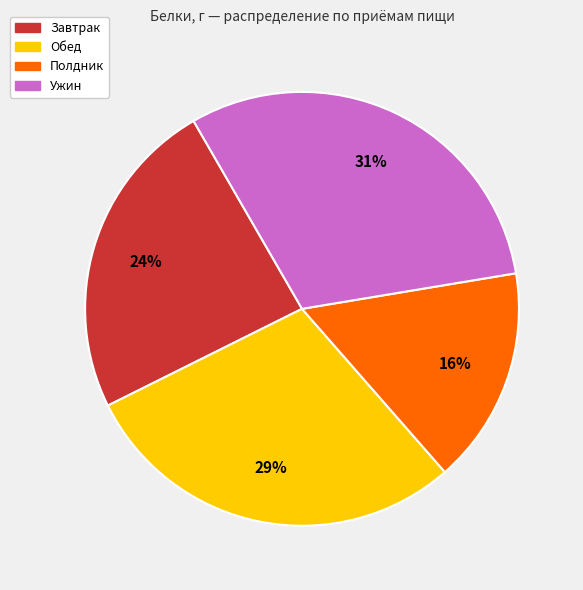

Count the number of slices in the pie.

4